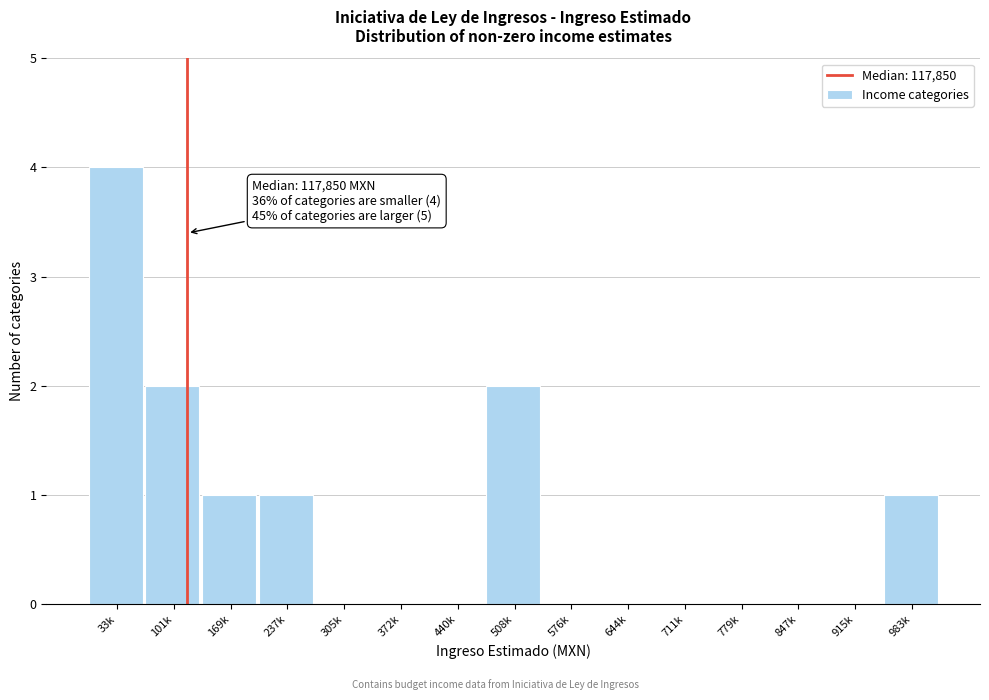

Reading left to right, extract all data points from this chart.

33k=4	101k=2	169k=1	237k=1	305k=0	372k=0	440k=0	508k=2	576k=0	644k=0	711k=0	779k=0	847k=0	915k=0	983k=1